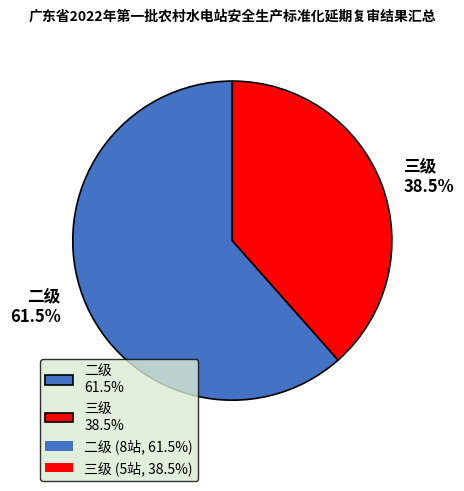

Is it true that 二级 is 69% of the pie?

False